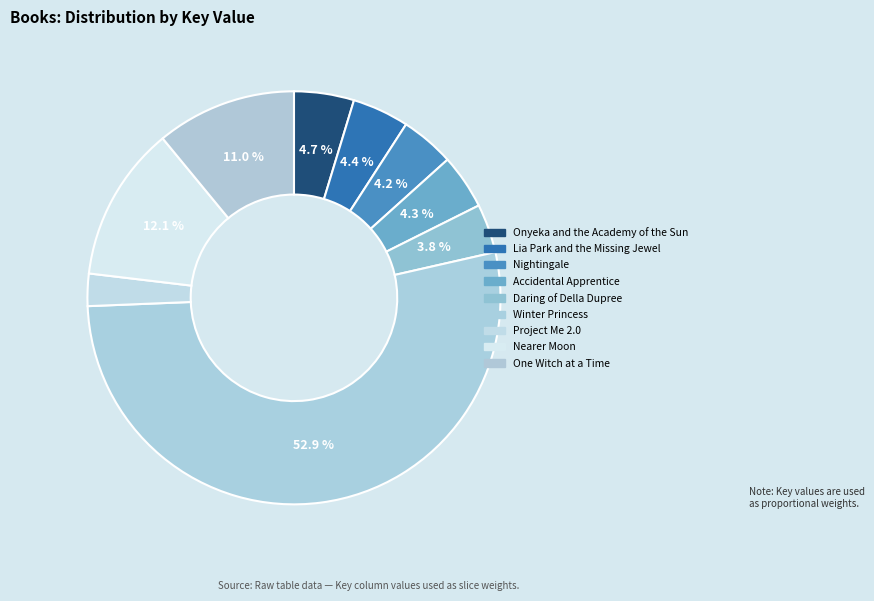

To the nearest percent, what portion does Nearer Moon represent?

12%